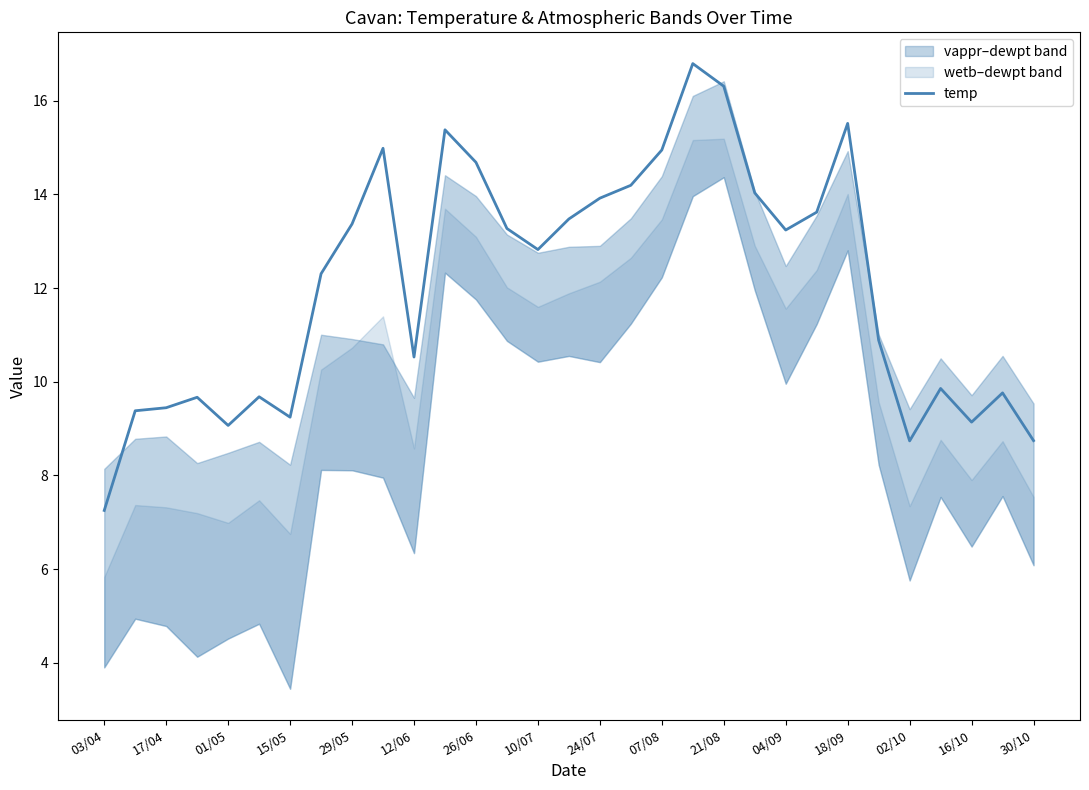

Does the chart display data point markers on the line(s)?

No